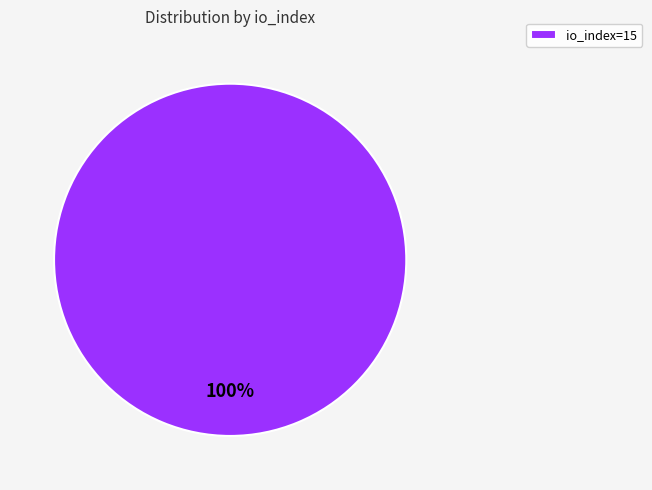

Rank the categories by value from lowest to highest.

io_index=15